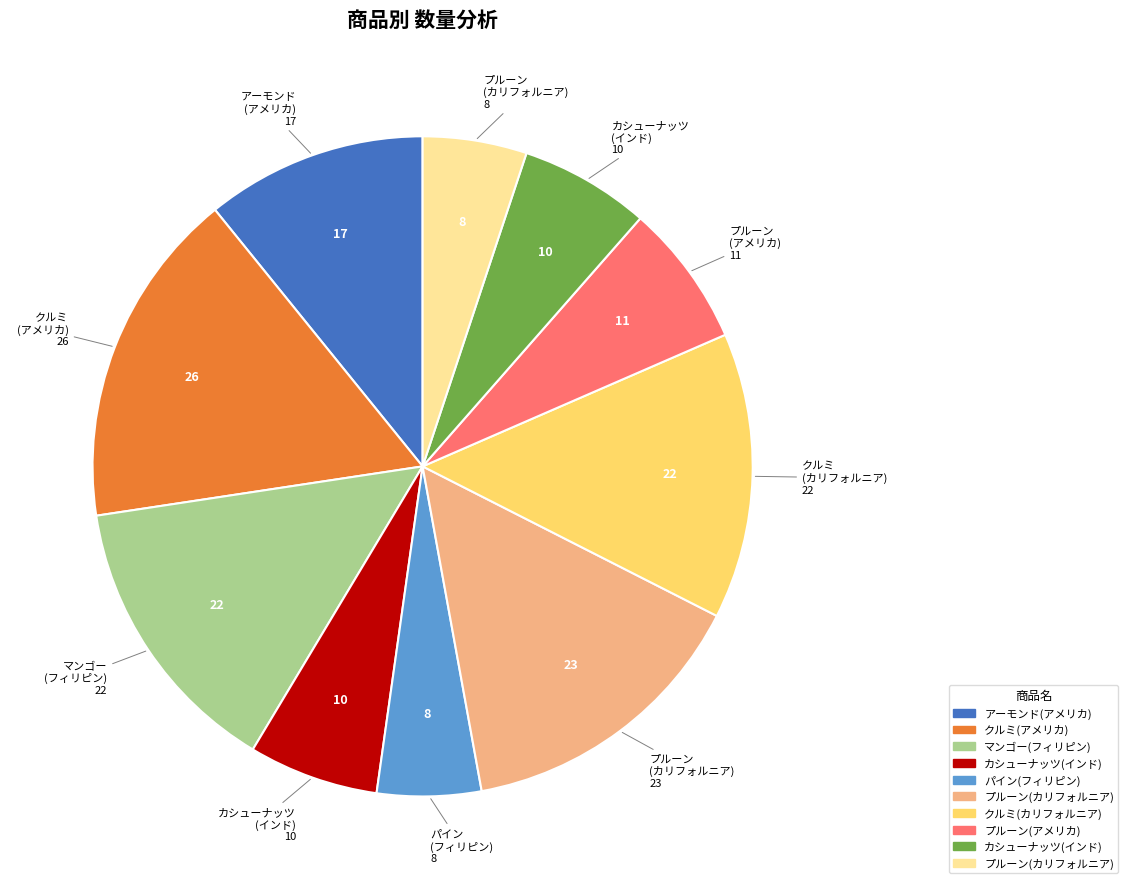

Is there a majority slice in this chart?

No